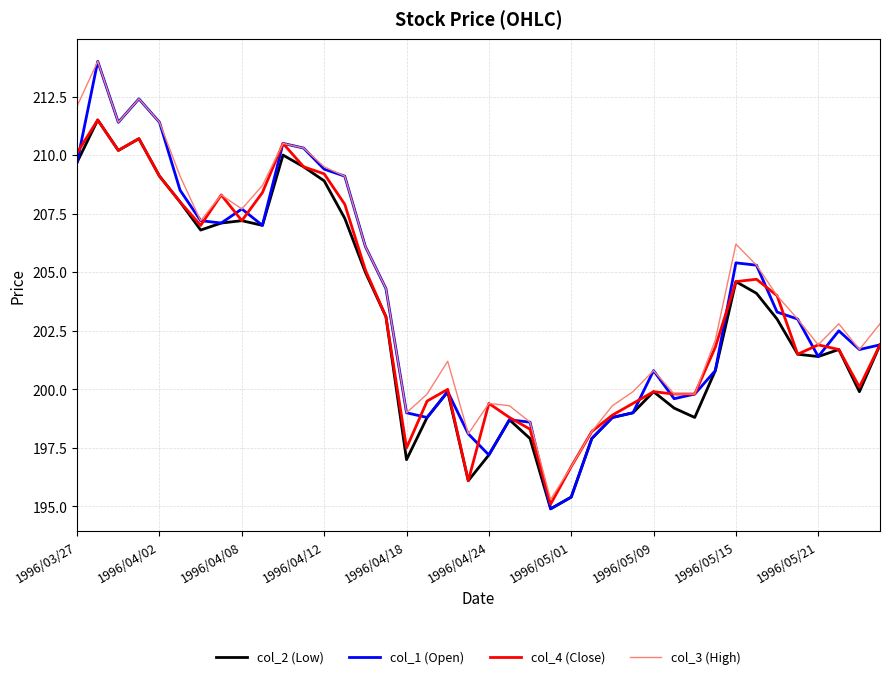

What is the greatest value displayed?

214.0